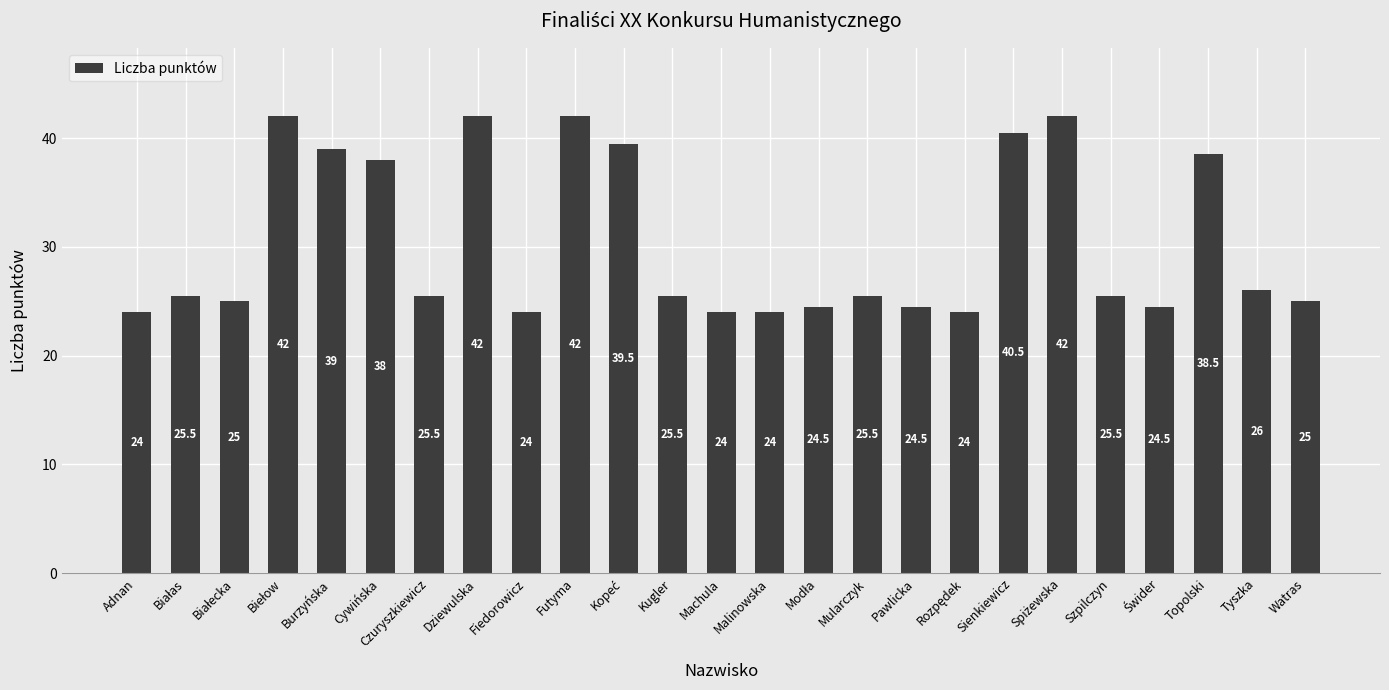

What is the maximum value shown in the chart?

42.0